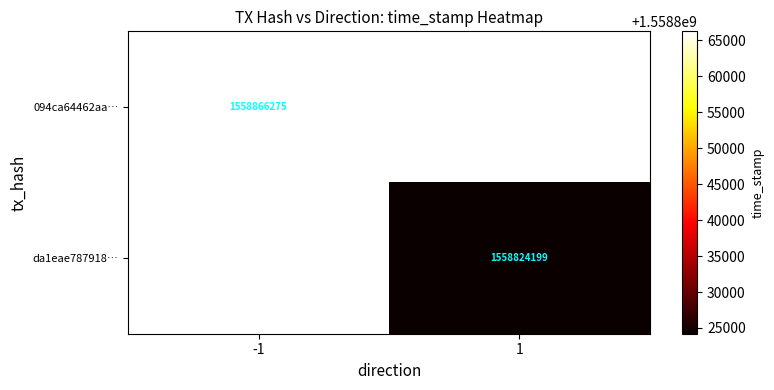

Is the value of 094ca64462aa… at -1 greater than the value of da1eae787918… at 1?

Yes